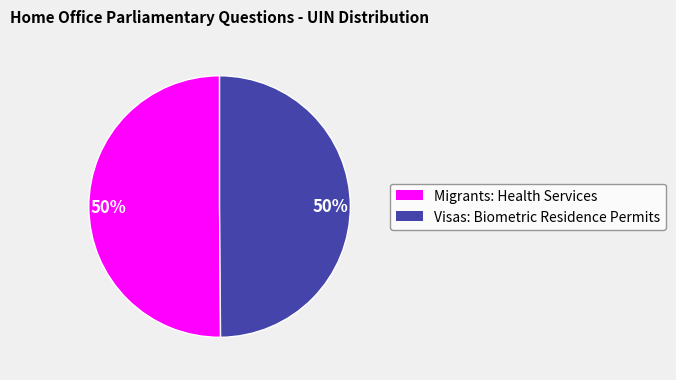

True or false: Visas: Biometric Residence Permits accounts for 50% of the total.

True